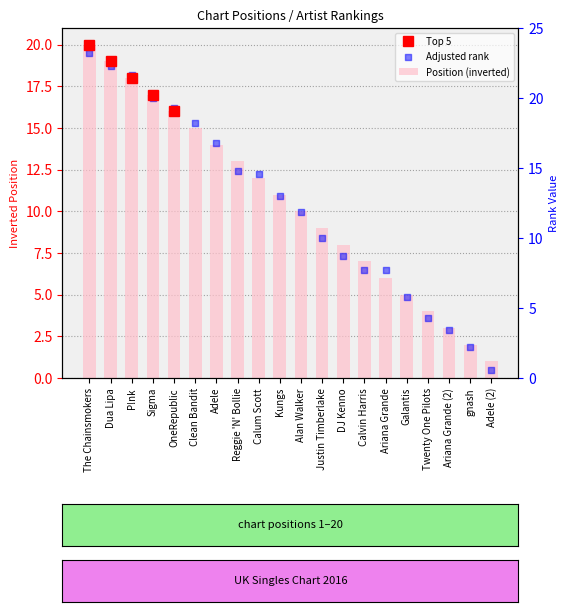

Which series has the largest Y range (max minus min)?

Position (inverted)